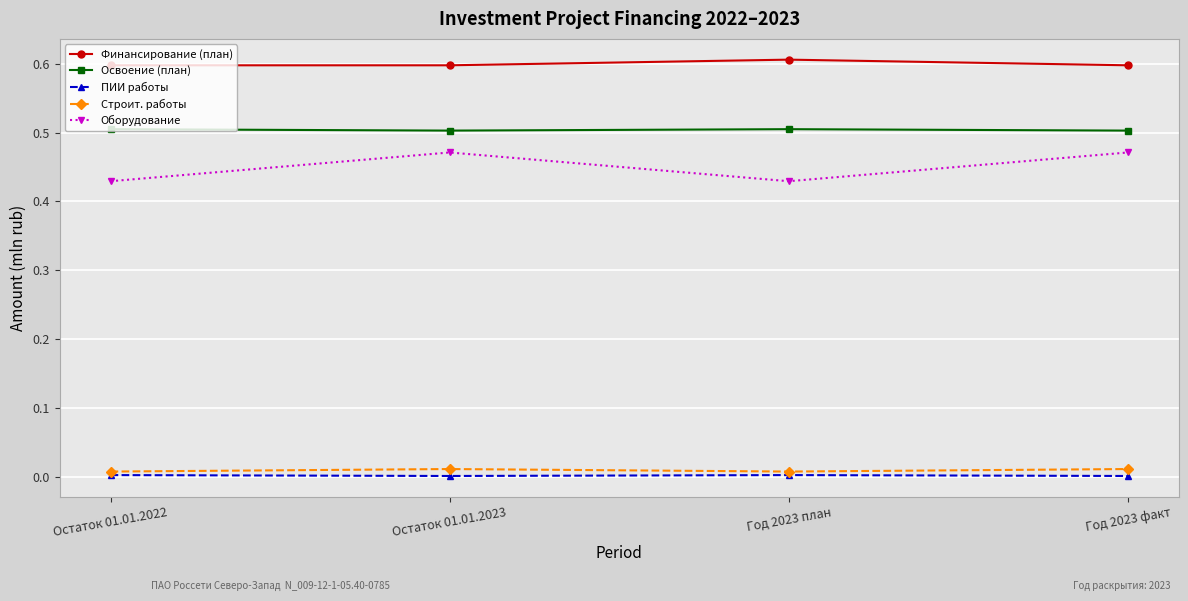

Does the chart have visible grid lines?

Yes